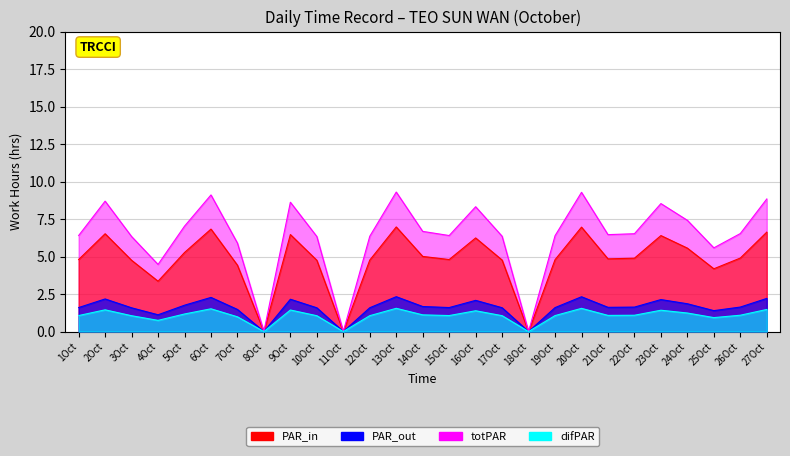

List the labels in order of value, smallest first.

8Oct, 11Oct, 18Oct, 4Oct, 25Oct, 7Oct, 3Oct, 10Oct, 12Oct, 17Oct, 19Oct, 1Oct, 15Oct, 21Oct, 22Oct, 26Oct, 14Oct, 5Oct, 24Oct, 16Oct, 23Oct, 9Oct, 2Oct, 27Oct, 6Oct, 20Oct, 13Oct